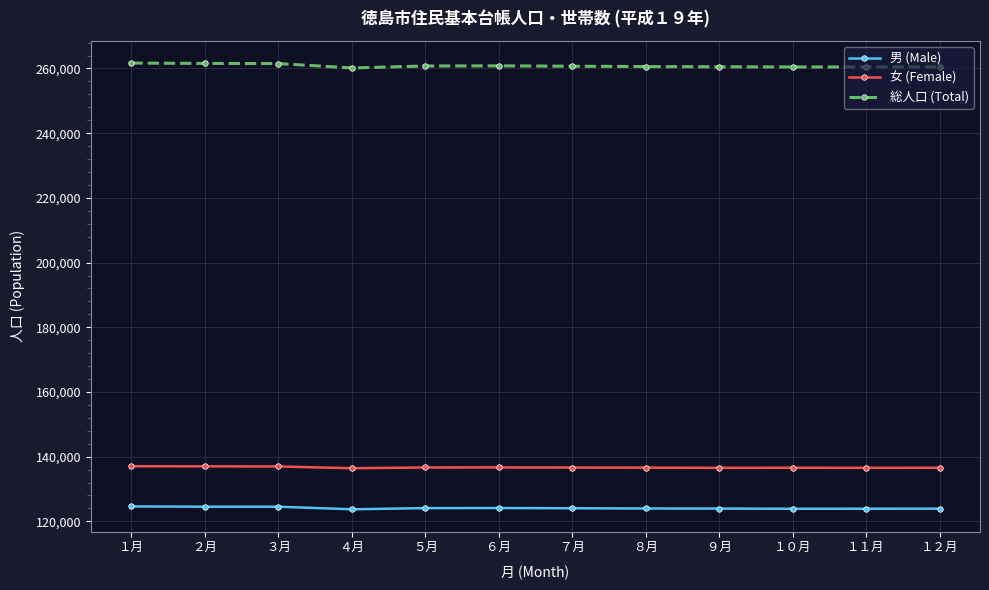

Which series has the largest total across all categories?

総人口 (Total)